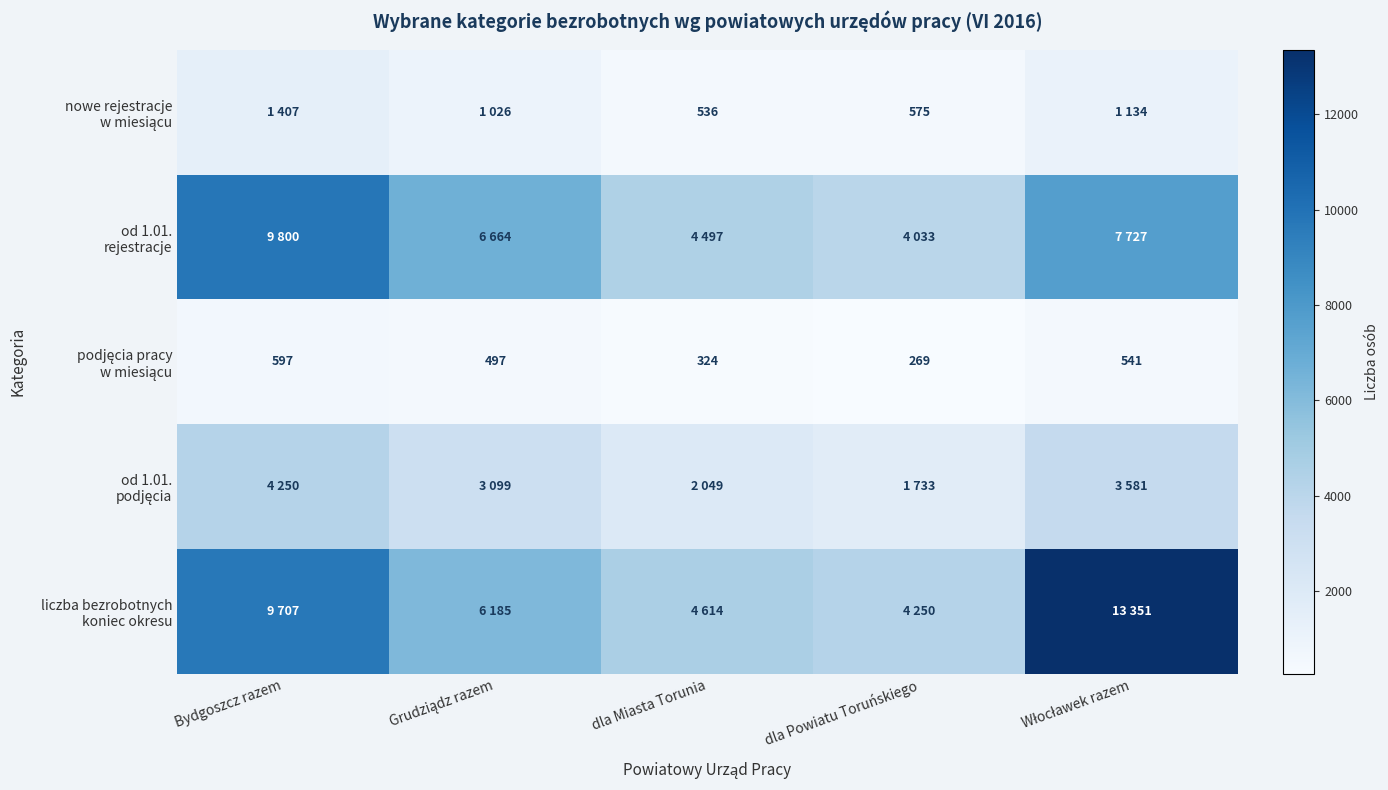

List the labels in order of podjęcia pracy w miesiącu value, largest first.

Bydgoszcz razem, Włocławek razem, Grudziądz razem, dla Miasta Torunia, dla Powiatu Toruńskiego